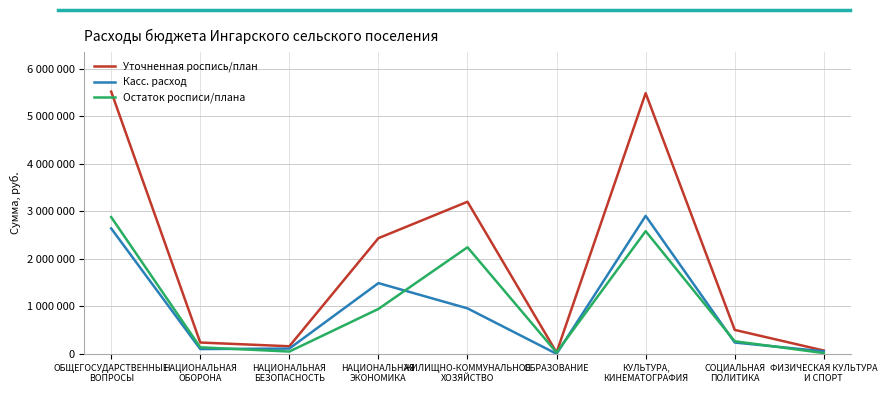

Is the value of Уточненная роспись/план at СОЦИАЛЬНАЯ
ПОЛИТИКА greater than the value of Касс. расход at СОЦИАЛЬНАЯ
ПОЛИТИКА?

Yes